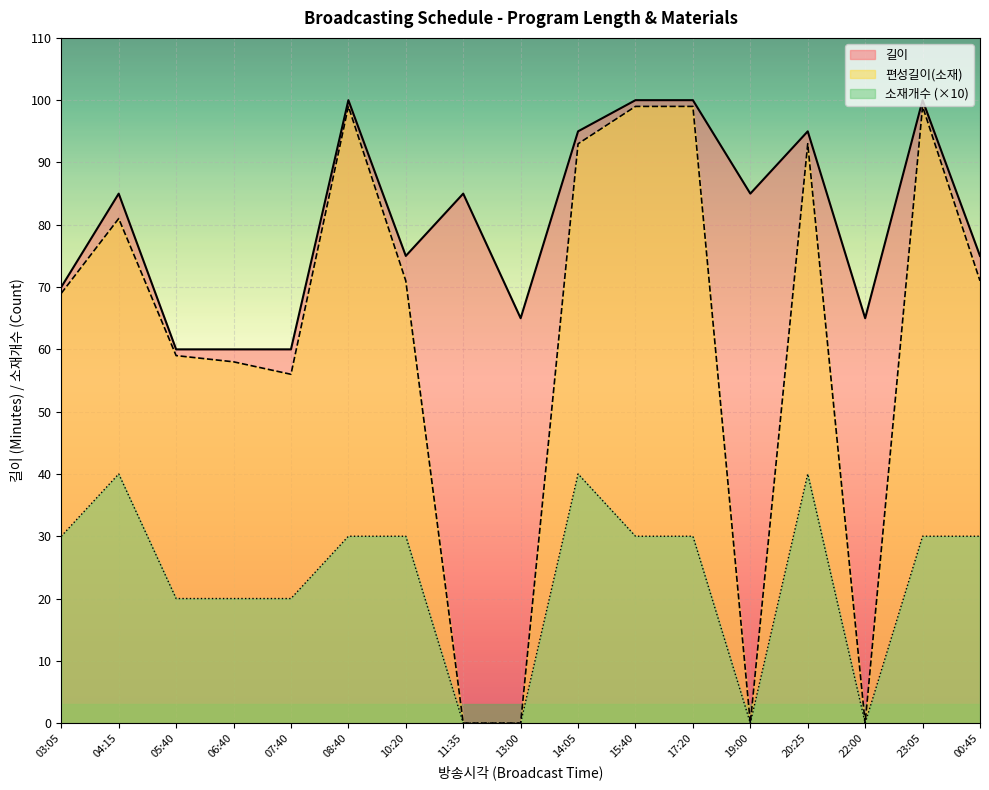

True or false: 길이 has a value of 36 at 04:15.

False